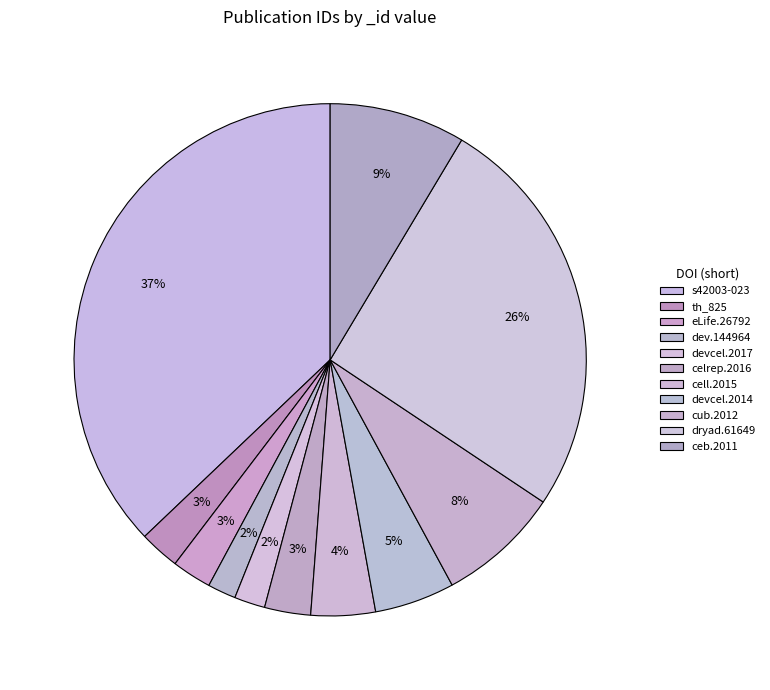

Count the number of slices in the pie.

11